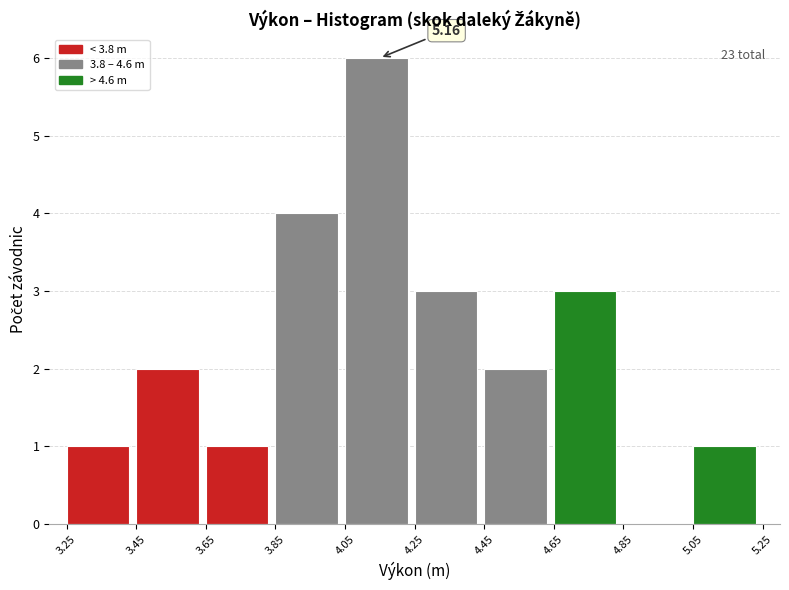

Over which range of the x-axis is the bar tallest?

4.05 to 4.25